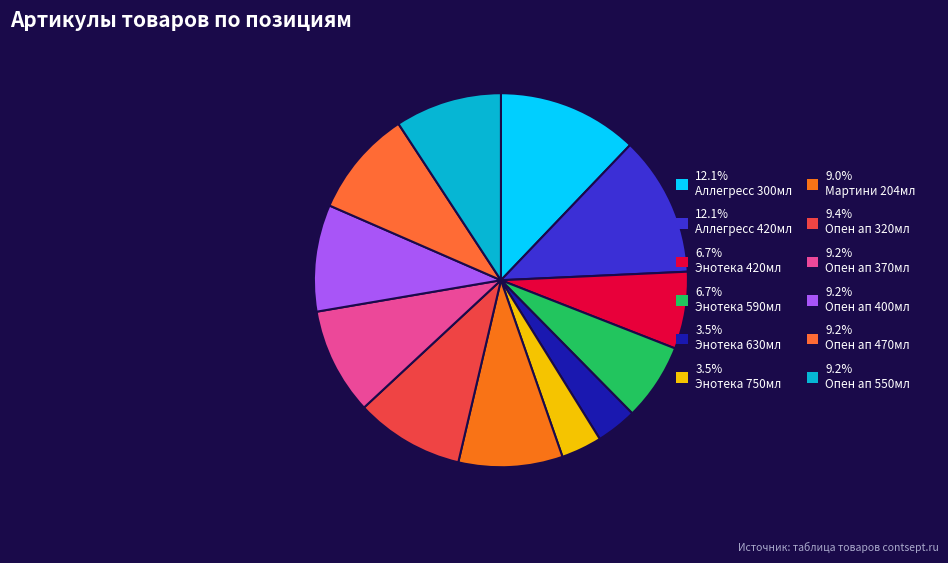

To the nearest percent, what is the difference between the largest and smallest slice percentages?

9%